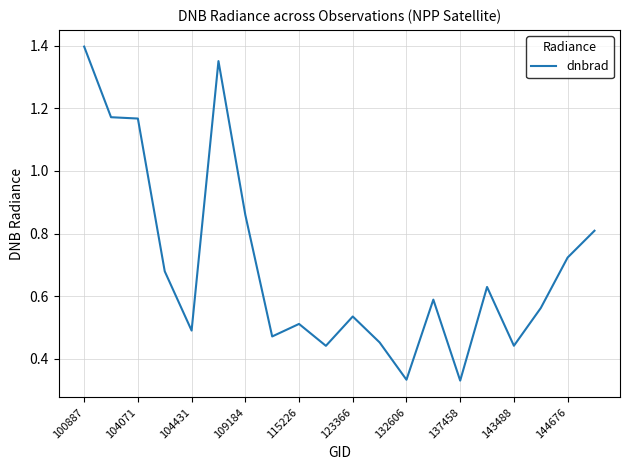

What is the difference between the maximum and minimum values?

1.1